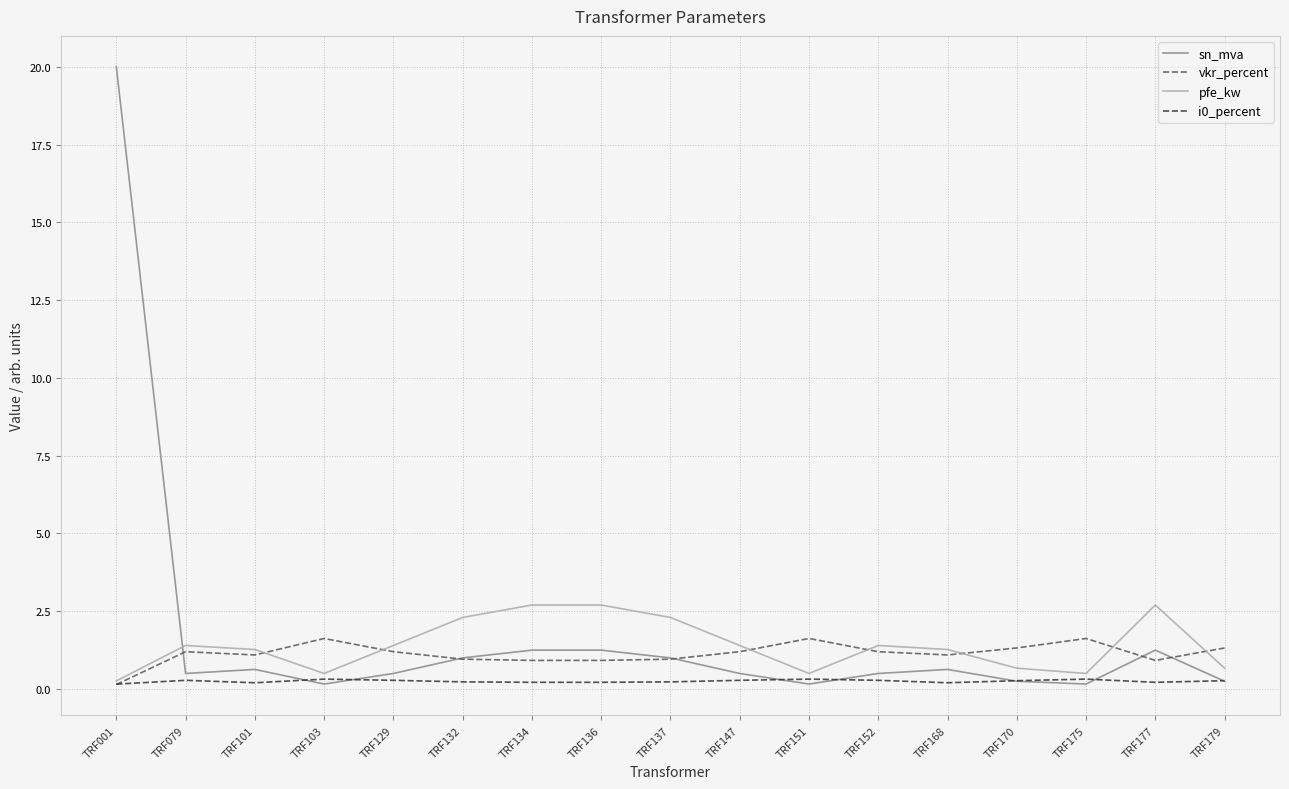

Rank the series by their maximum value, from lowest to highest.

i0_percent, vkr_percent, pfe_kw, sn_mva